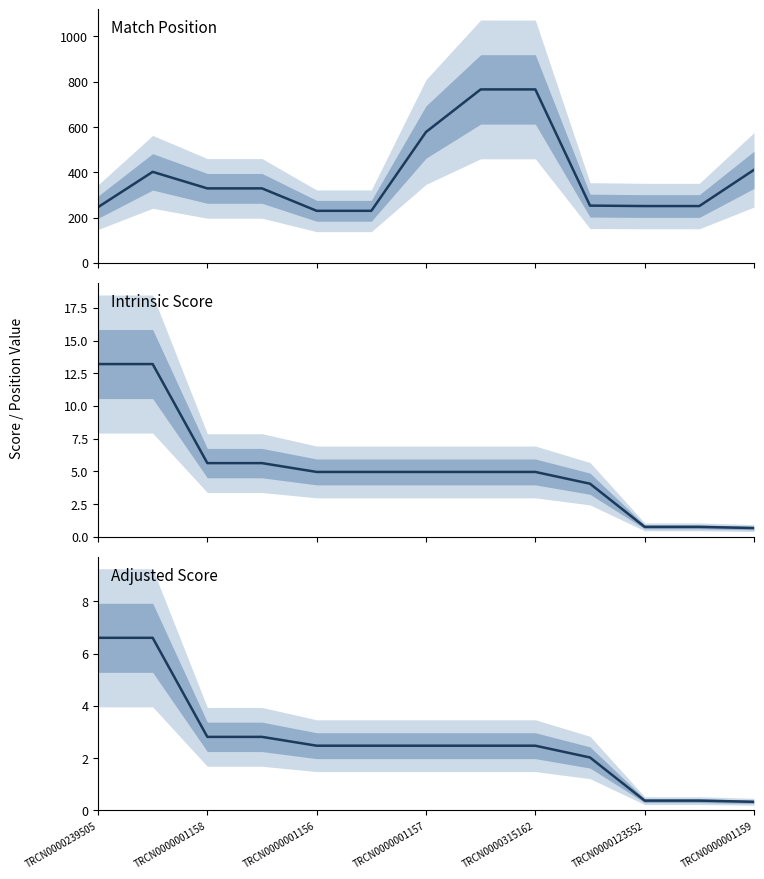

Which series has the largest range (max minus min)?

Match Position